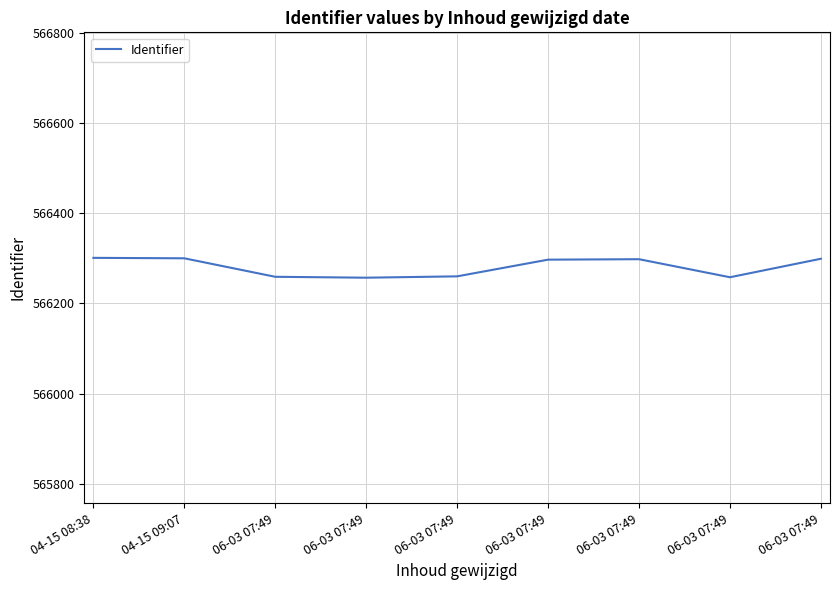

What is the difference between the values at 06-03 07:49 and 06-03 07:49?

40